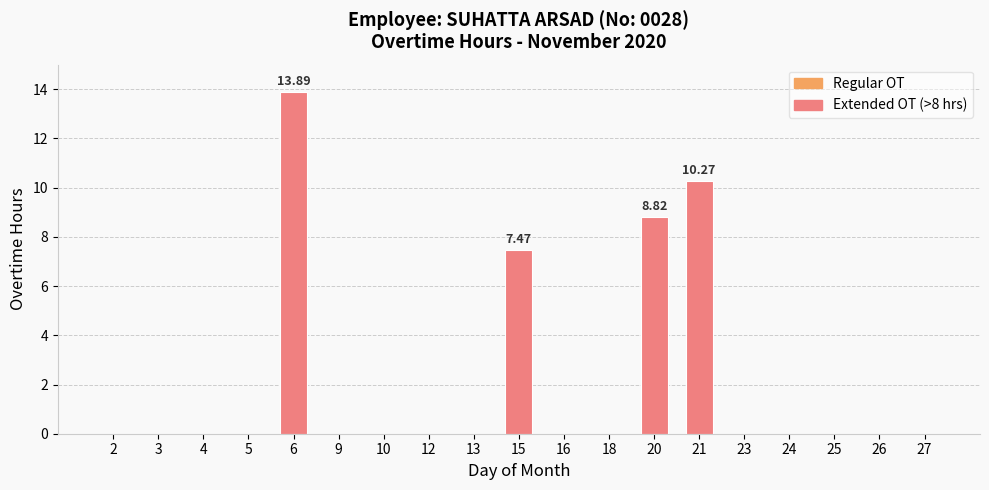

What is the greatest value displayed?

13.9